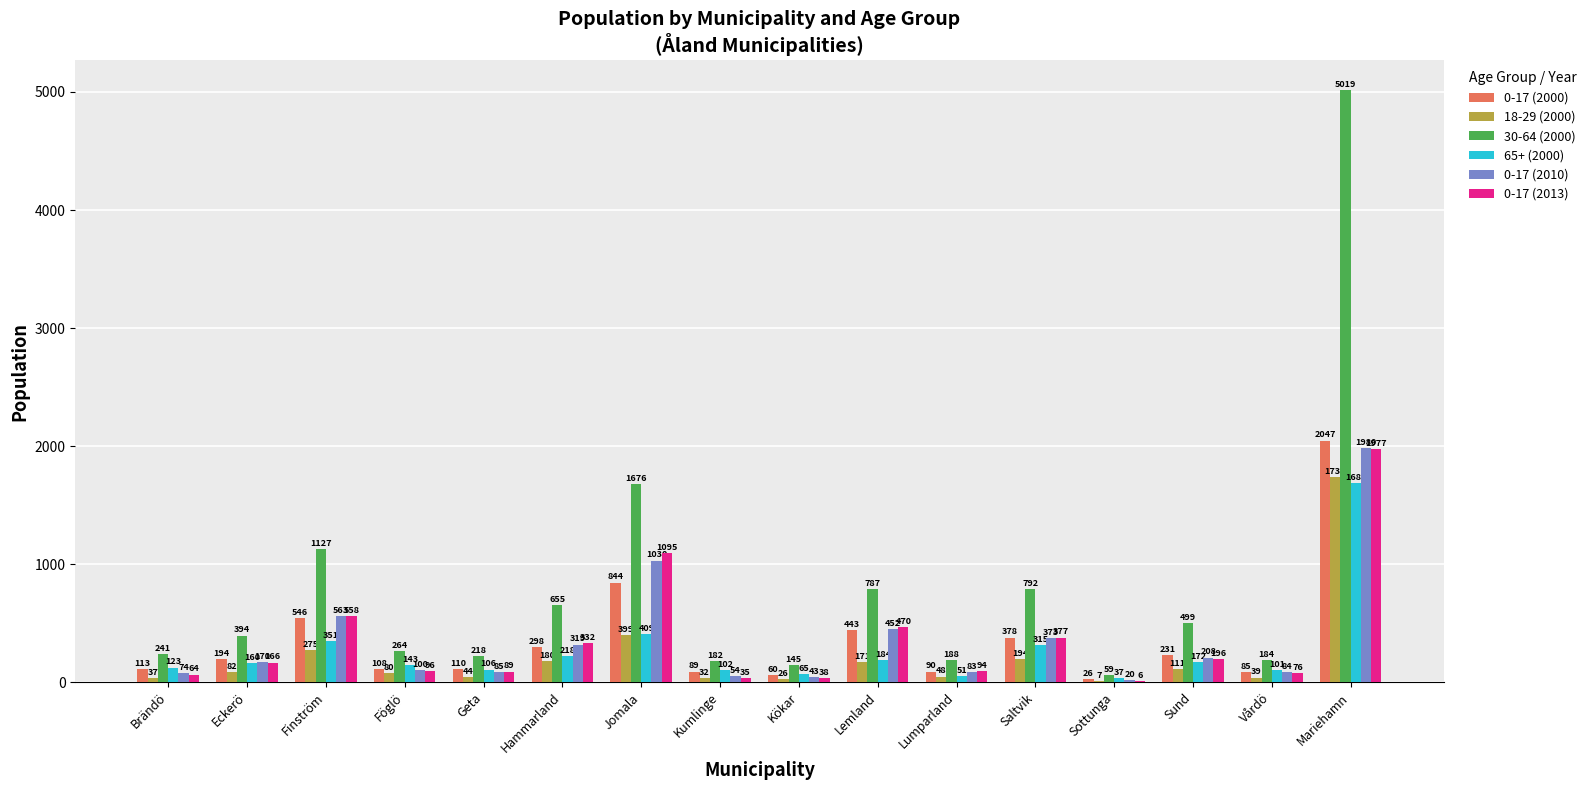

Does the chart contain stacked bars?

No